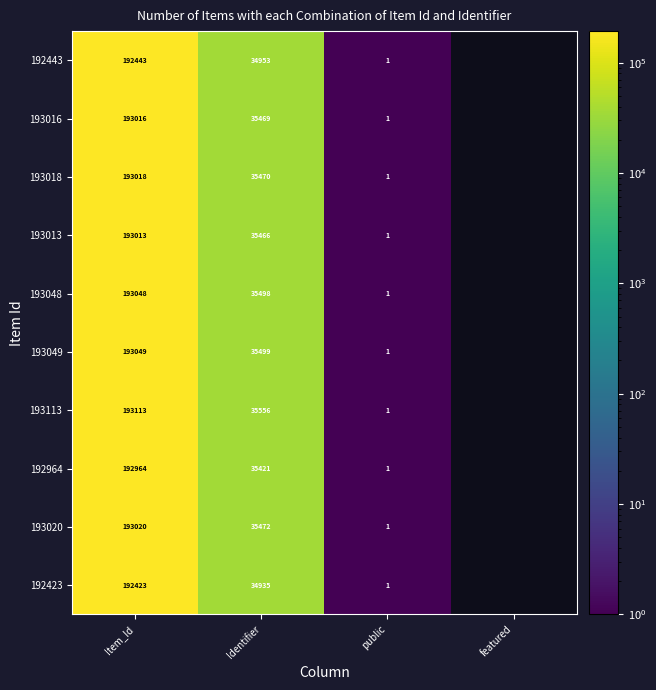

What is the total value across all series at Item_Id?

1929107